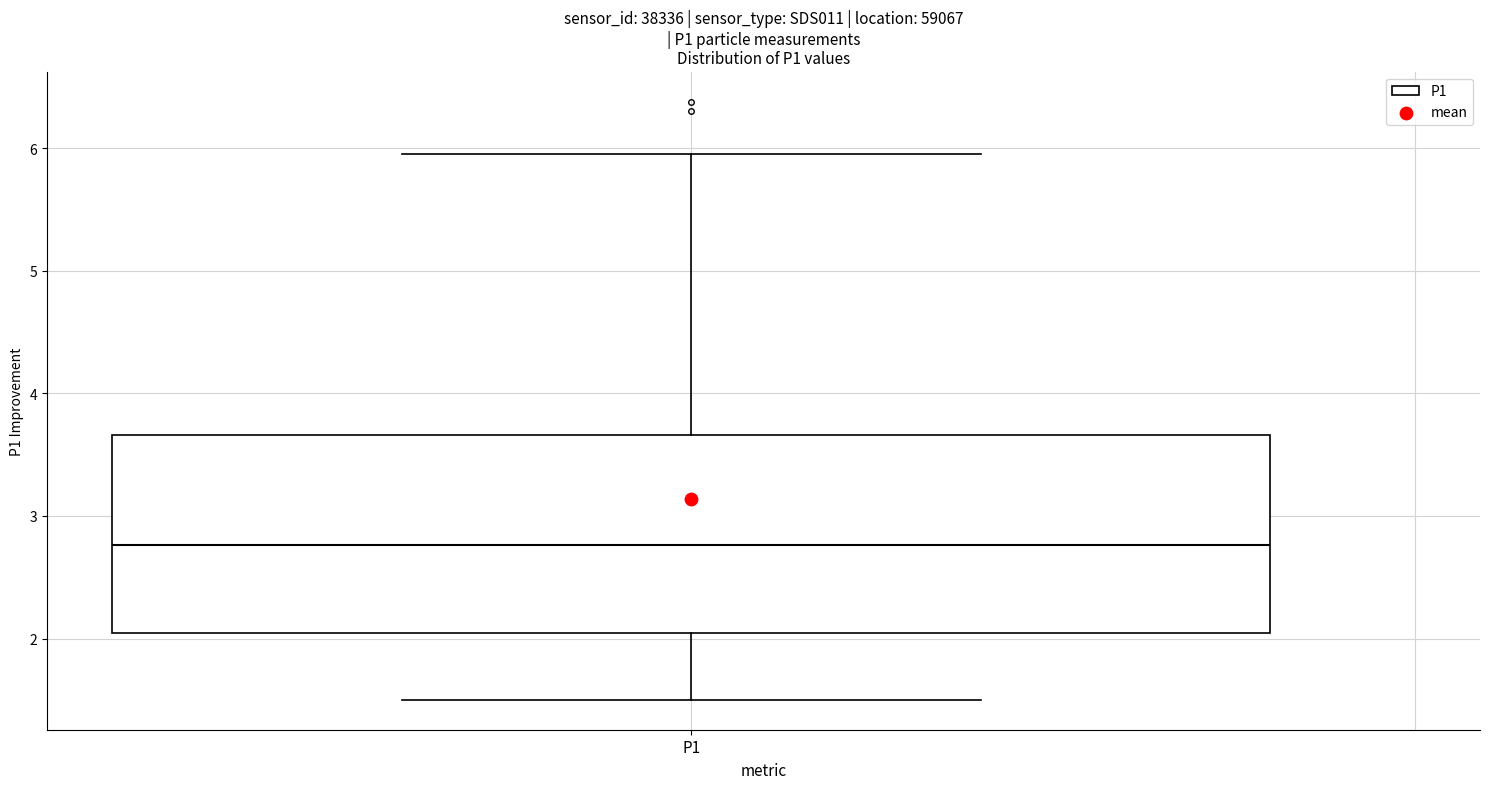

Where does the upper whisker of the box for P1 end on the y-axis? The values are not printed on the chart, so give them approximately, as read against the axis.

6.0